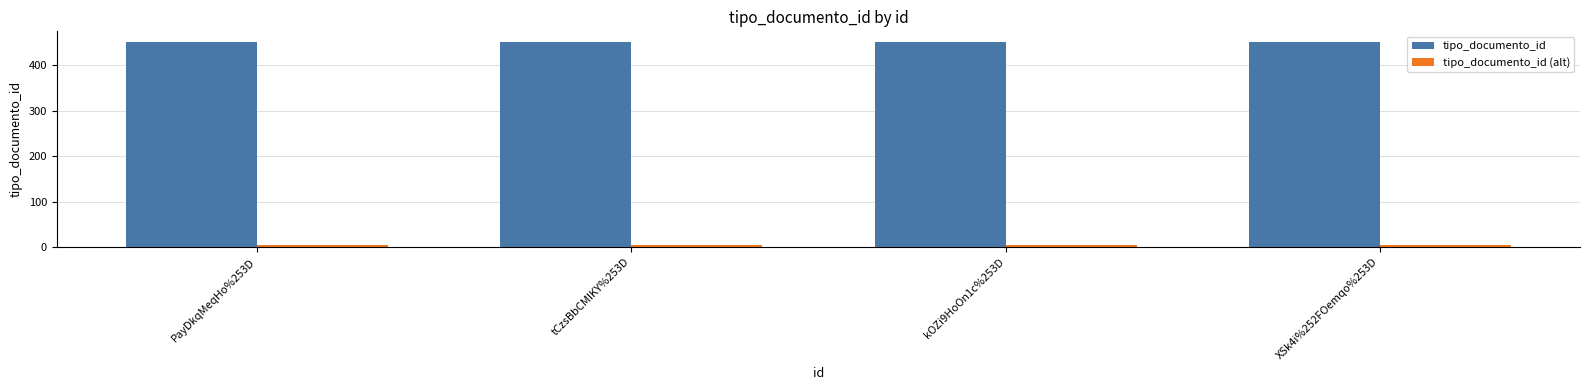

What is the maximum value for tipo_documento_id?

452